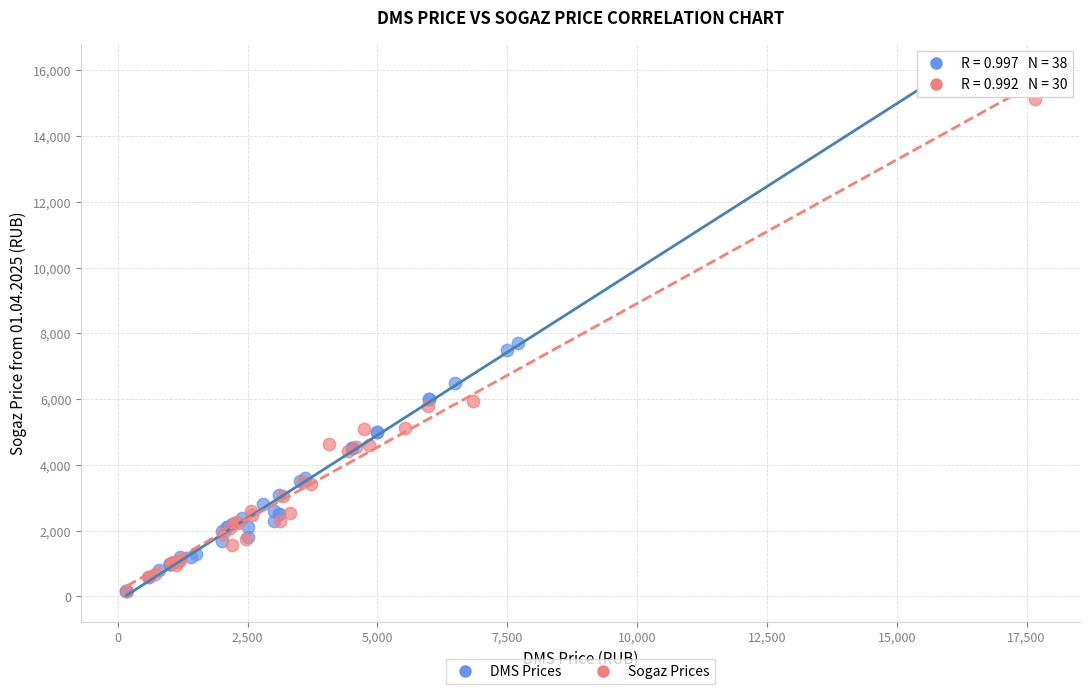

Which series has the widest spread of Y values?

DMS Prices